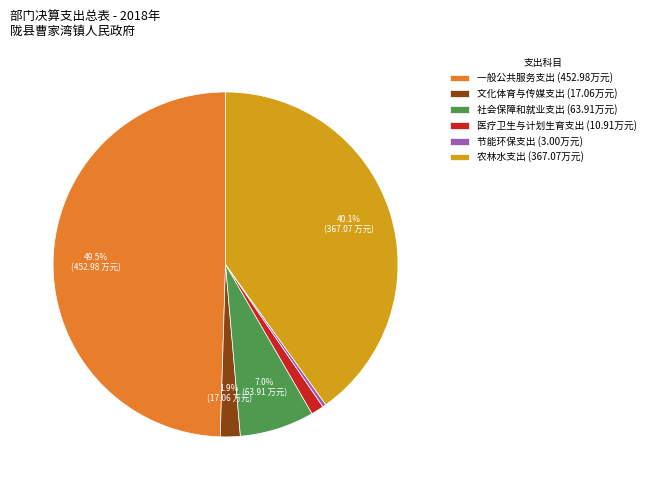

Does 医疗卫生与计划生育支出 account for over 50% of the chart?

No